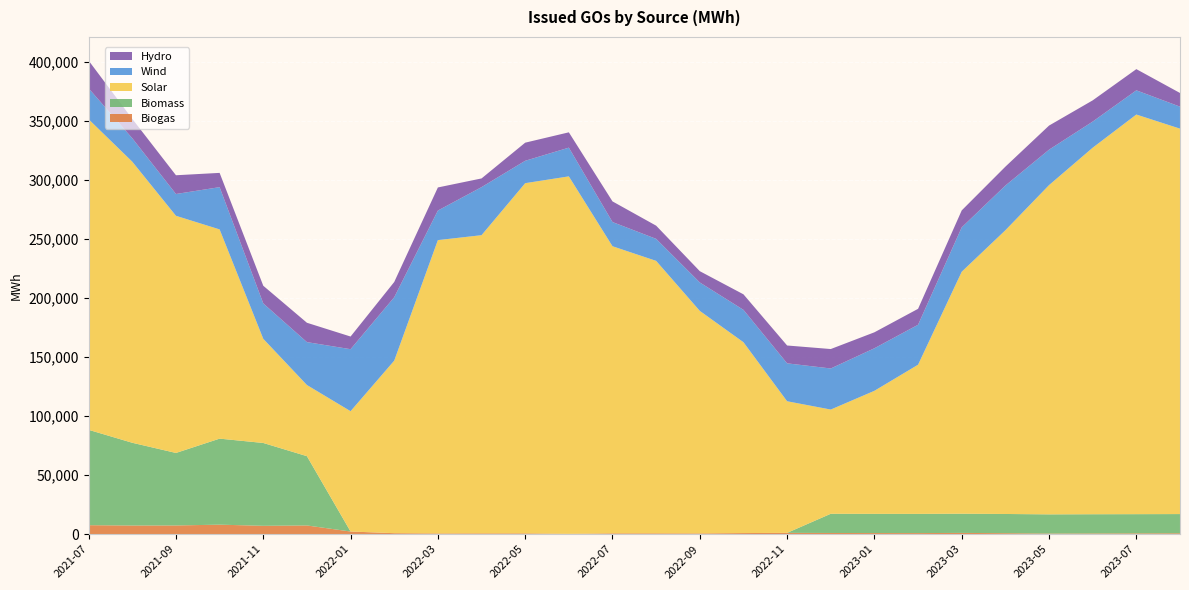

Reading left to right, extract all data points from this chart.

Biogas: 2021-07=7568	2021-08=7295	2021-09=7340	2021-10=8017	2021-11=7045	2021-12=7345	2022-01=2211	2022-02=803	2022-03=580	2022-04=649	2022-05=659	2022-06=244	2022-07=673	2022-08=669	2022-09=600	2022-10=903	2022-11=1077	2022-12=976	2023-01=918	2023-02=889	2023-03=1034	2023-04=805	2023-05=481	2023-06=586	2023-07=655	2023-08=731
Biomass: 2021-07=80722	2021-08=70031	2021-09=61382	2021-10=72820	2021-11=70117	2021-12=58648	2022-01=0	2022-02=0	2022-03=0	2022-04=0	2022-05=0	2022-06=0	2022-07=0	2022-08=0	2022-09=0	2022-10=0	2022-11=0	2022-12=16252	2023-01=16252	2023-02=16252	2023-03=16252	2023-04=16252	2023-05=16252	2023-06=16252	2023-07=16252	2023-08=16252
Solar: 2021-07=262882	2021-08=237915	2021-09=200747	2021-10=177106	2021-11=88174	2021-12=60230	2022-01=101858	2022-02=146053	2022-03=248304	2022-04=252411	2022-05=296427	2022-06=302605	2022-07=243023	2022-08=230644	2022-09=188373	2022-10=161543	2022-11=111401	2022-12=88227	2023-01=104160	2023-02=126271	2023-03=204842	2023-04=240178	2023-05=278705	2023-06=310268	2023-07=338286	2023-08=326257
Wind: 2021-07=26181	2021-08=19848	2021-09=18453	2021-10=35781	2021-11=29962	2021-12=36326	2022-01=52488	2022-02=53671	2022-03=25031	2022-04=40679	2022-05=18957	2022-06=24315	2022-07=20488	2022-08=18631	2022-09=24063	2022-10=27401	2022-11=32095	2022-12=34773	2023-01=36023	2023-02=33834	2023-03=37567	2023-04=37849	2023-05=29998	2023-06=22121	2023-07=20488	2023-08=18631
Hydro: 2021-07=23471	2021-08=16382	2021-09=15867	2021-10=12074	2021-11=14958	2021-12=16374	2022-01=10712	2022-02=12921	2022-03=19547	2022-04=7358	2022-05=15326	2022-06=12969	2022-07=17473	2022-08=11163	2022-09=9548	2022-10=13146	2022-11=15106	2022-12=16451	2023-01=13500	2023-02=13486	2023-03=14353	2023-04=15974	2023-05=20403	2023-06=17960	2023-07=17944	2023-08=11555